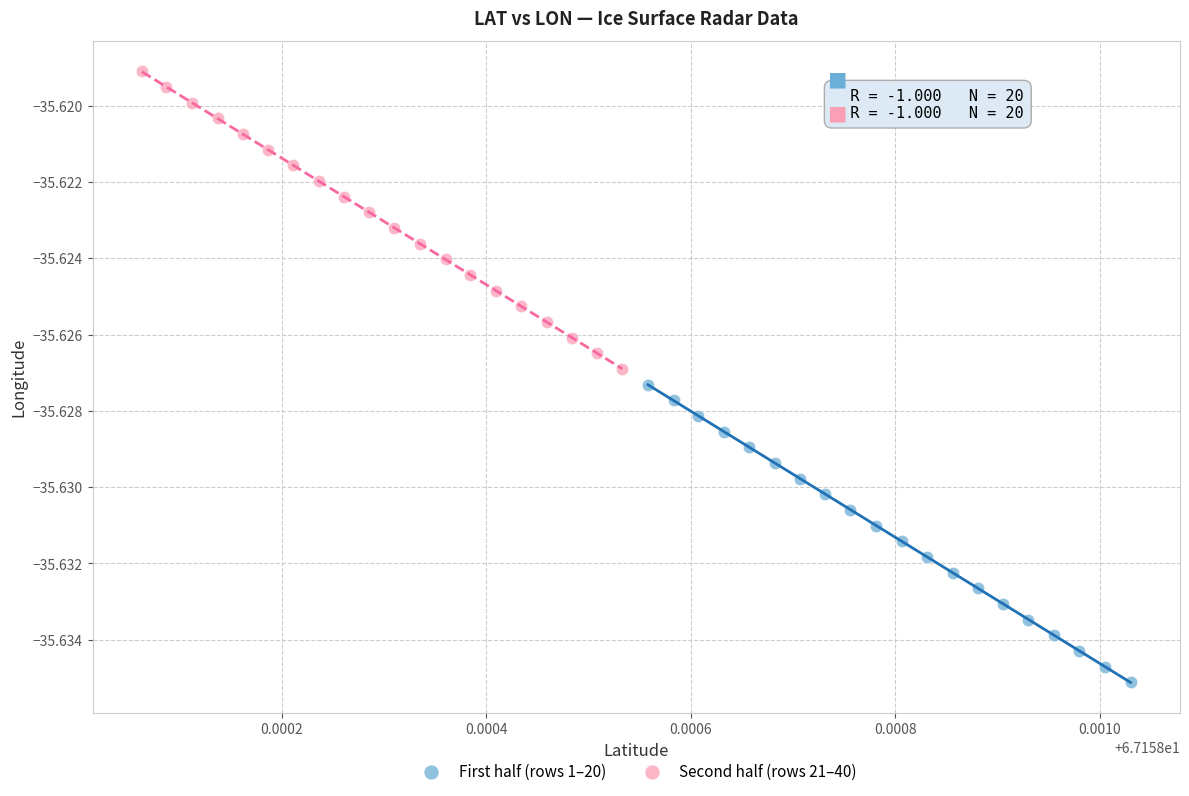

Which series has the widest spread of Y values?

First half (rows 1–20)